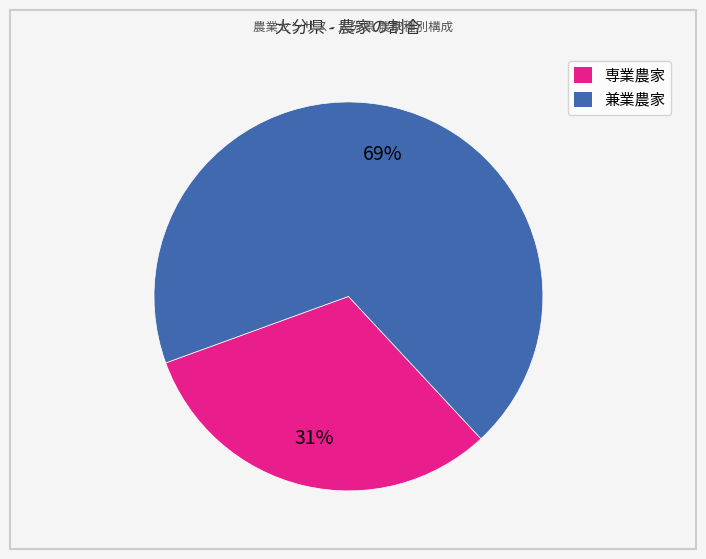

How many slices are in this pie chart?

2